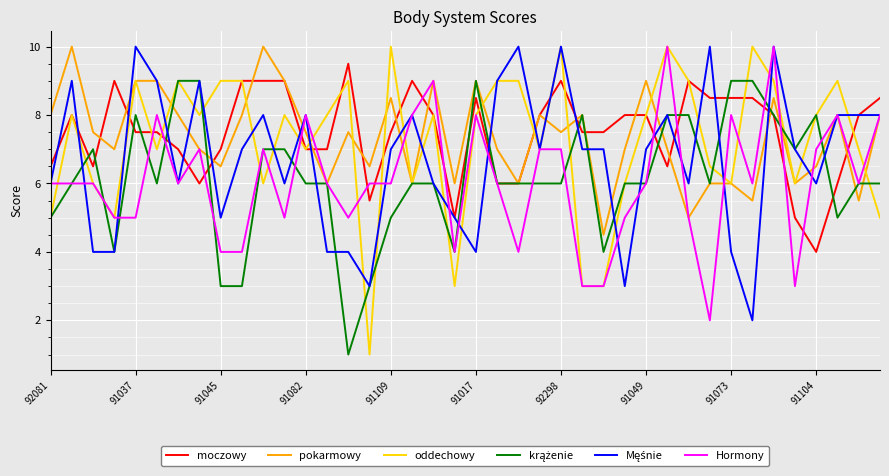

Which series has the largest range (max minus min)?

oddechowy